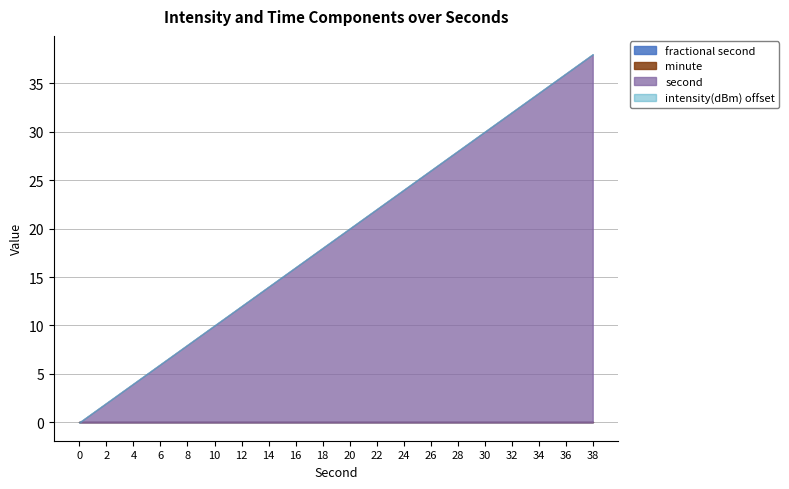

How many categories are shown in the chart?

20